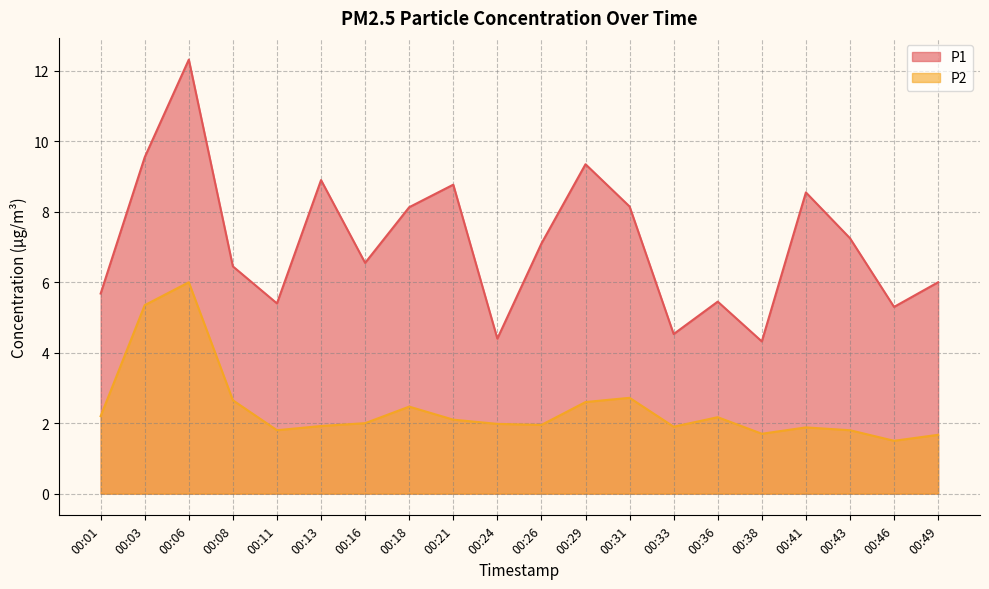

At which category is the sum across all series the highest?

00:06